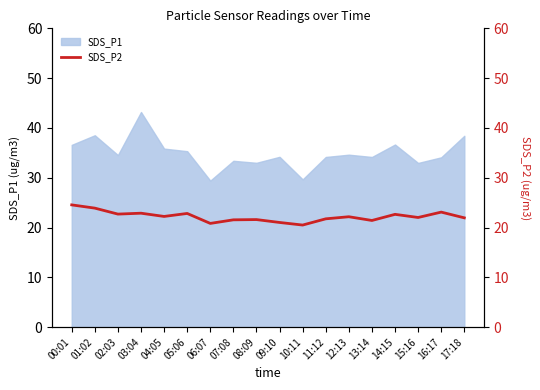

True or false: SDS_P1 has a value of 7.1 at 11:12.

False